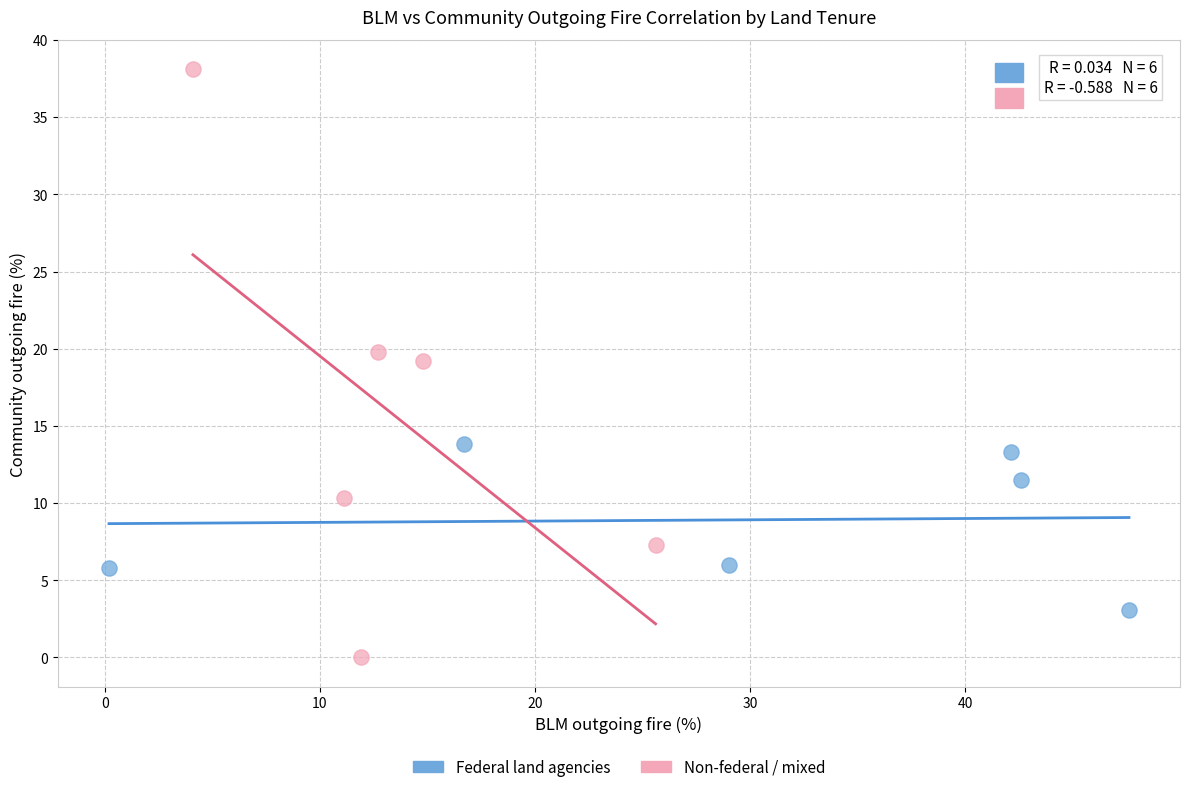

Which series contains the lowest Y value?

Non-federal / mixed